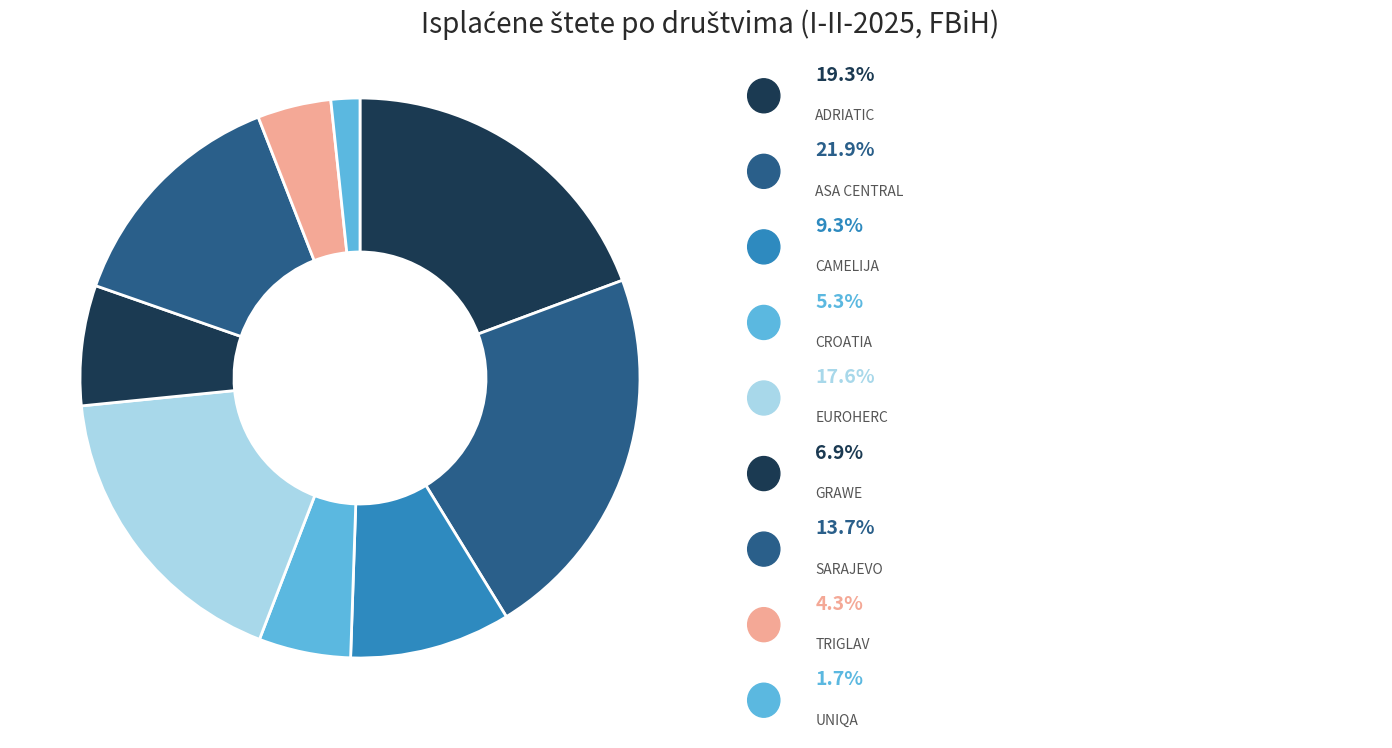

Count the number of slices in the pie.

9